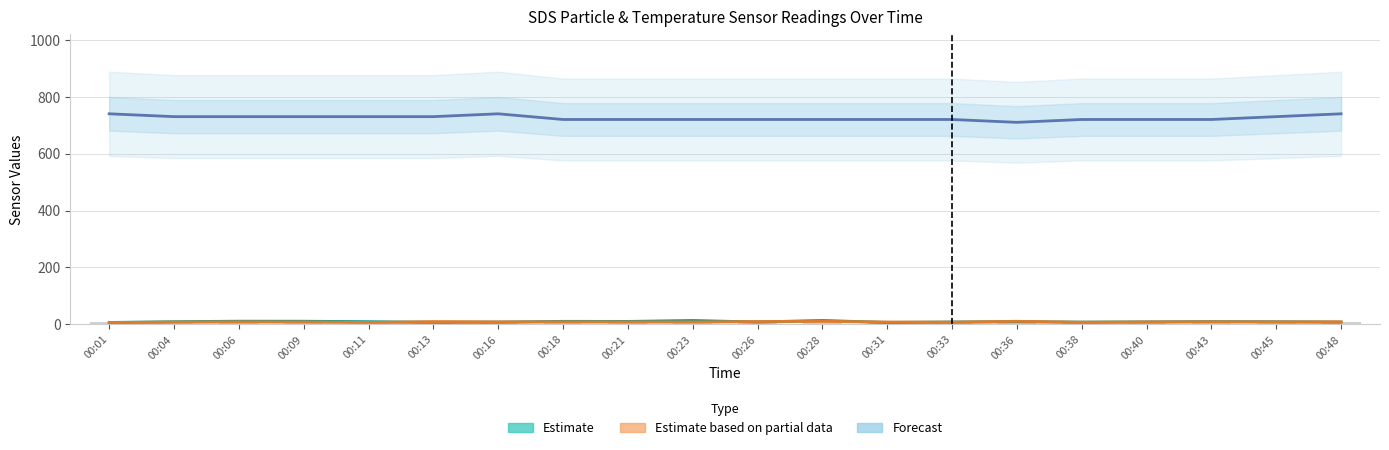

Where does the SDS_P1 (raw) series first go above 9?

00:04